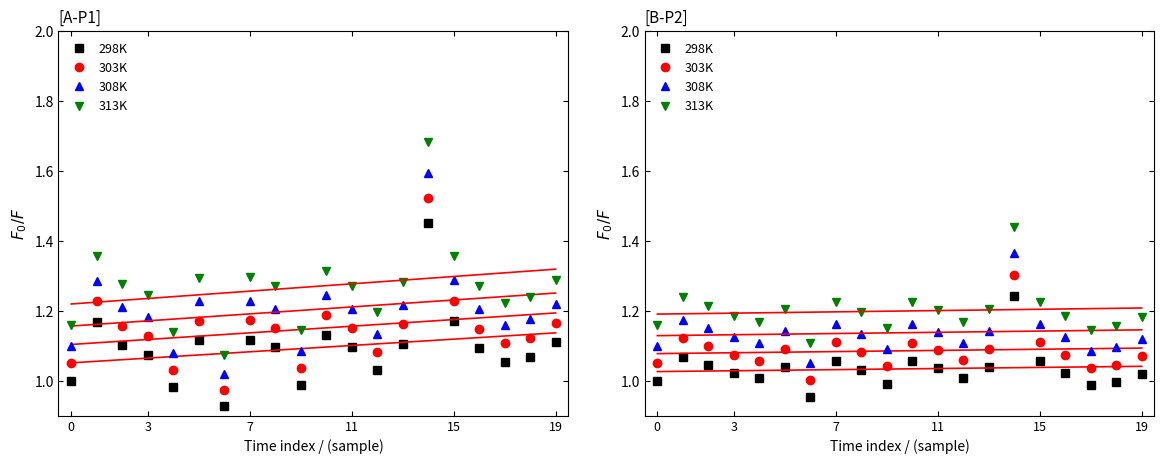

What is the difference between the maximum and minimum values in the 298K series?

0.3